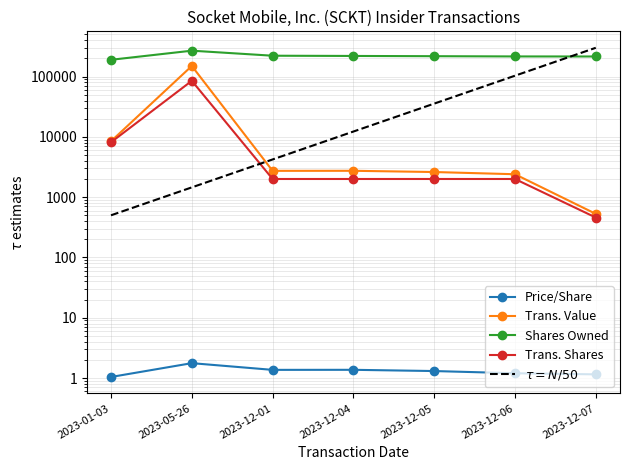

What is the total value across all series at 2023-01-03?

206298.0